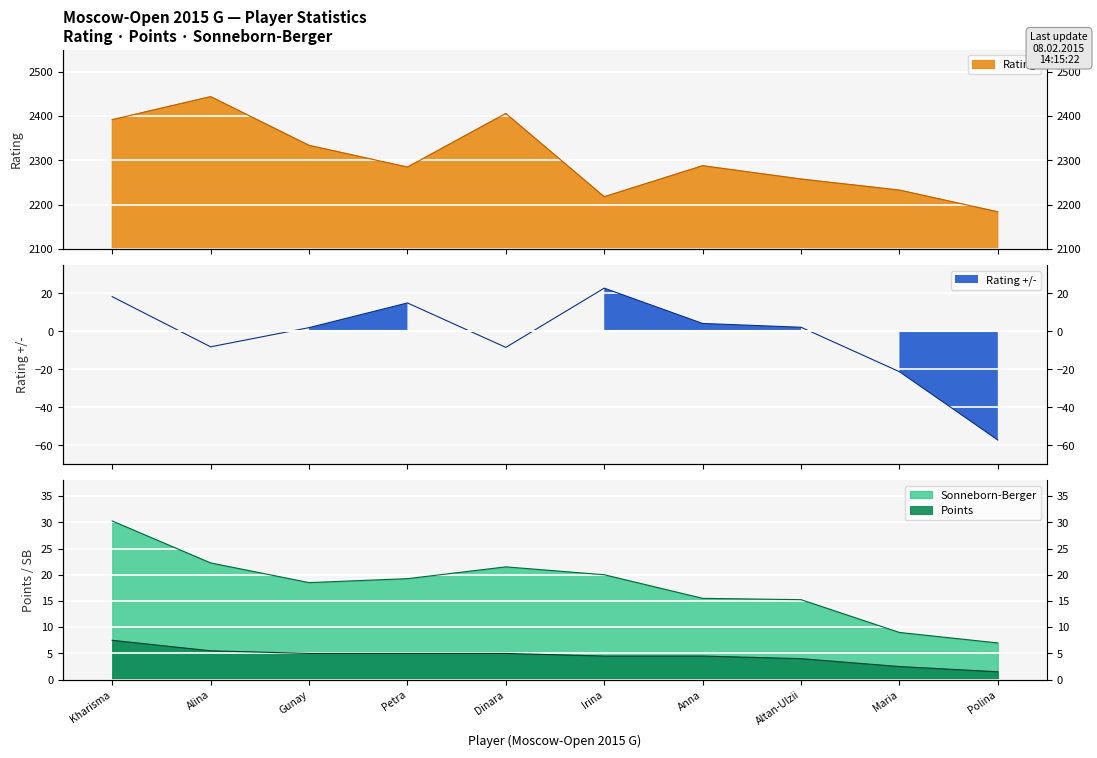

What is the sum of the Points values at Irina and Maria?

7.0